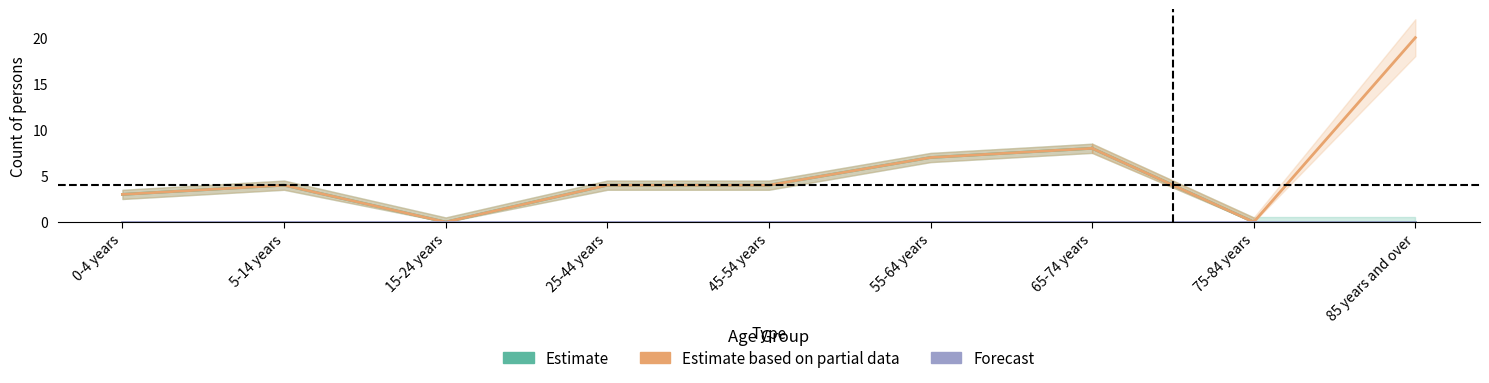

How many interior local peaks does the Australia (Total) series have?

1